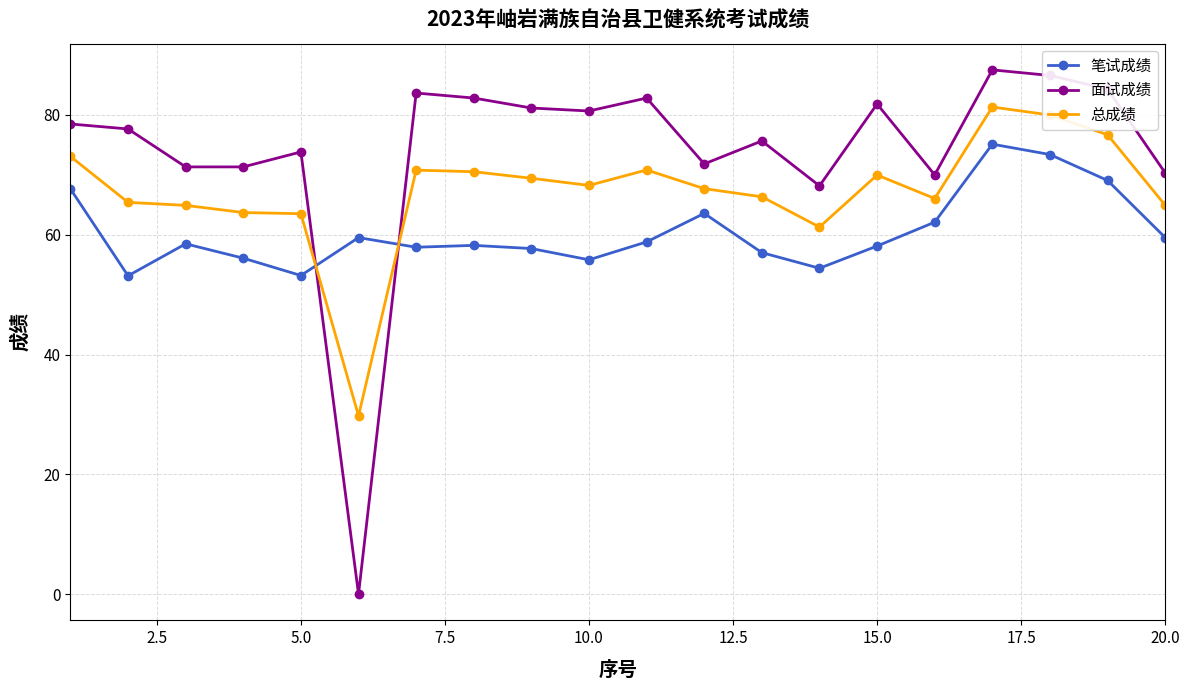

True or false: 总成绩 and 面试成绩 intersect in this chart.

True